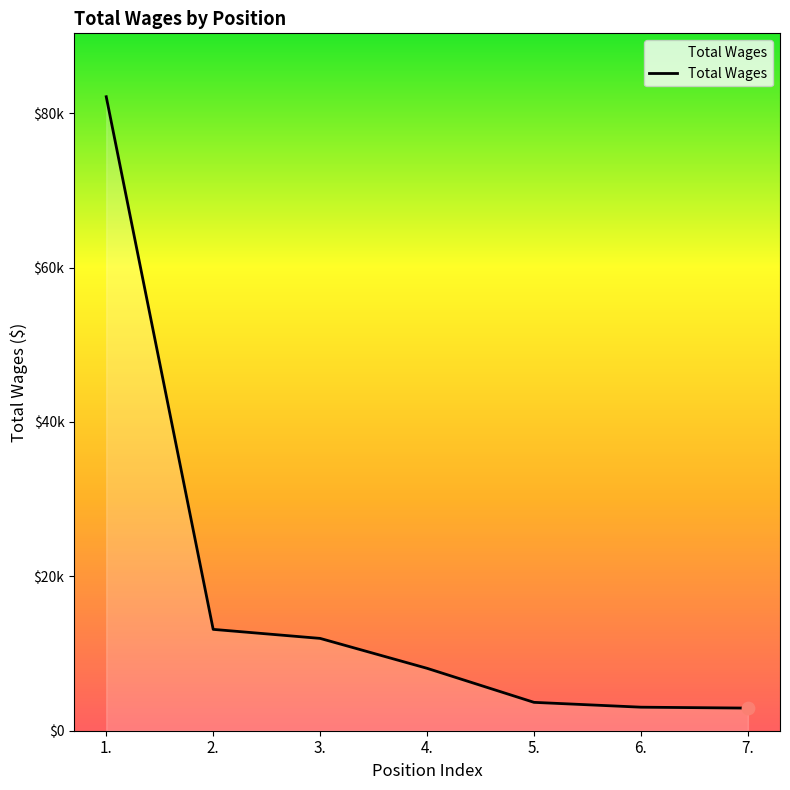

What is the change in value from 1. to 5.?

-78458